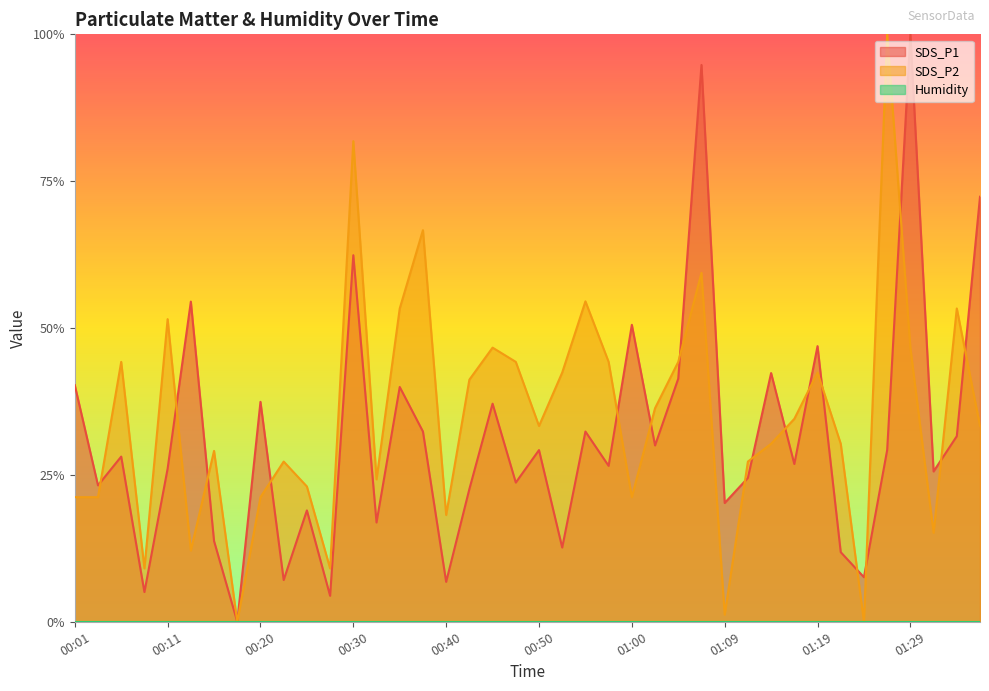

Reading left to right, extract all data points from this chart.

SDS_P1: 0.4	0.2	0.3	0.1	0.3	0.5	0.1	0.0	0.4	0.1	0.2	0.0	0.6	0.2	0.4	0.3	0.1	0.2	0.4	0.2	0.3	0.1	0.3	0.3	0.5	0.3	0.4	0.9	0.2	0.2	0.4	0.3	0.5	0.1	0.1	0.3	1.0	0.3	0.3	0.7
SDS_P2: 0.2	0.2	0.4	0.1	0.5	0.1	0.3	0.0	0.2	0.3	0.2	0.1	0.8	0.2	0.5	0.7	0.2	0.4	0.5	0.4	0.3	0.4	0.5	0.4	0.2	0.4	0.4	0.6	0.0	0.3	0.3	0.3	0.4	0.3	0.0	1.0	0.5	0.2	0.5	0.3